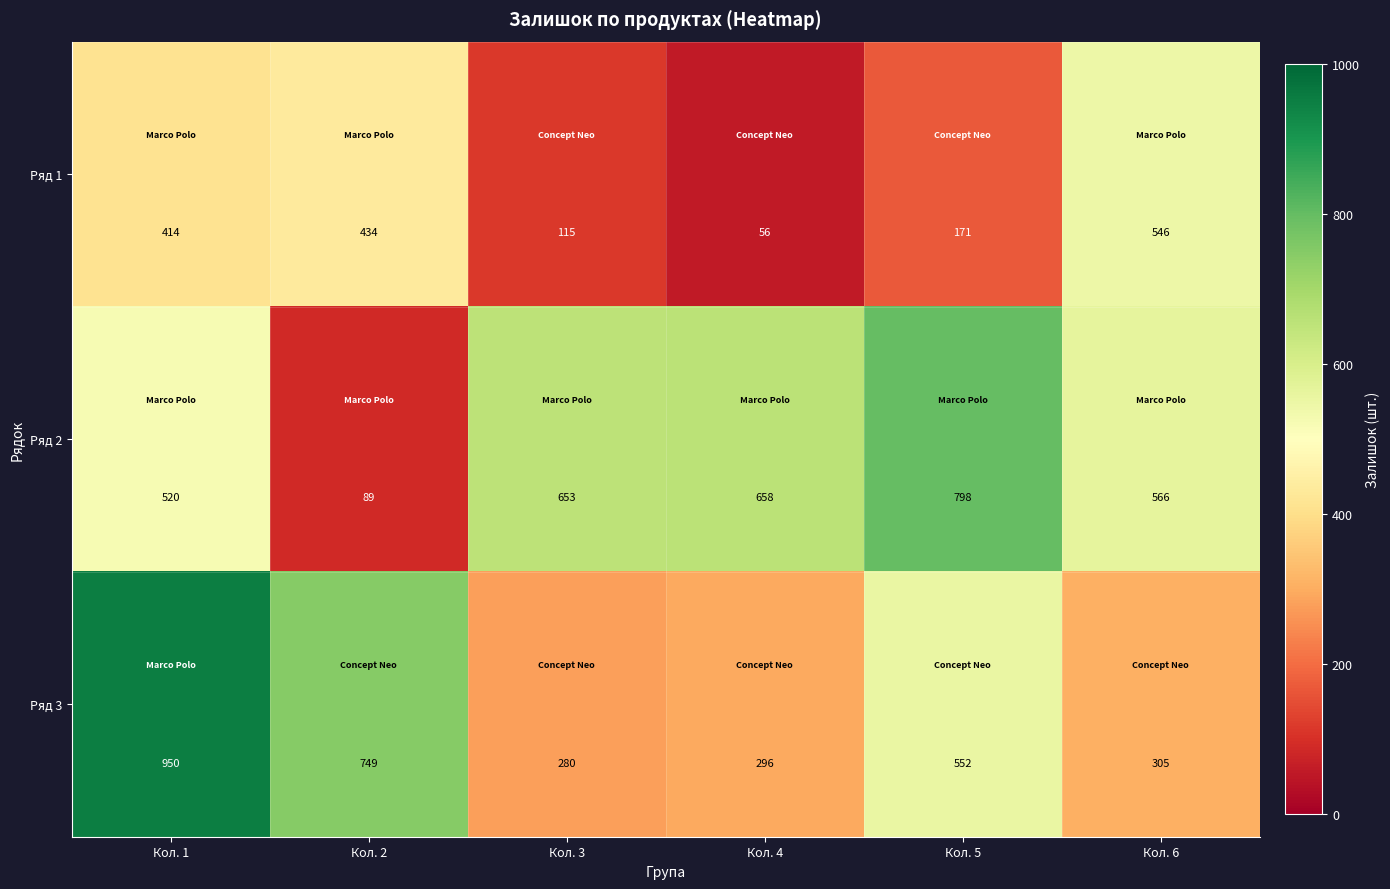

Which series has the widest spread of values?

Ряд 2